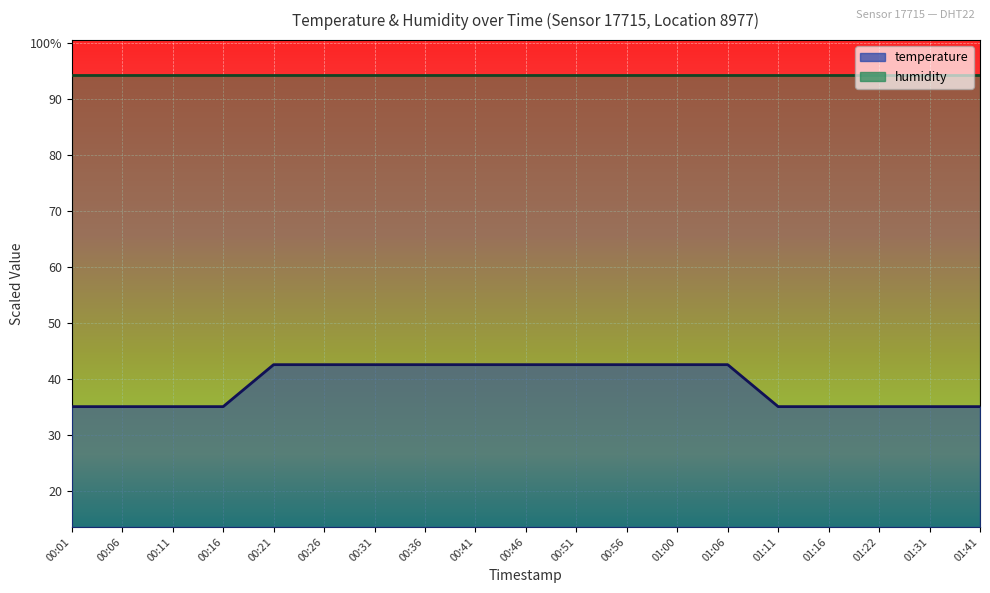

Rank the categories by value from highest to lowest.

00:21, 00:26, 00:31, 00:36, 00:41, 00:46, 00:51, 00:56, 01:00, 01:06, 00:01, 00:06, 00:11, 00:16, 01:11, 01:16, 01:22, 01:31, 01:41